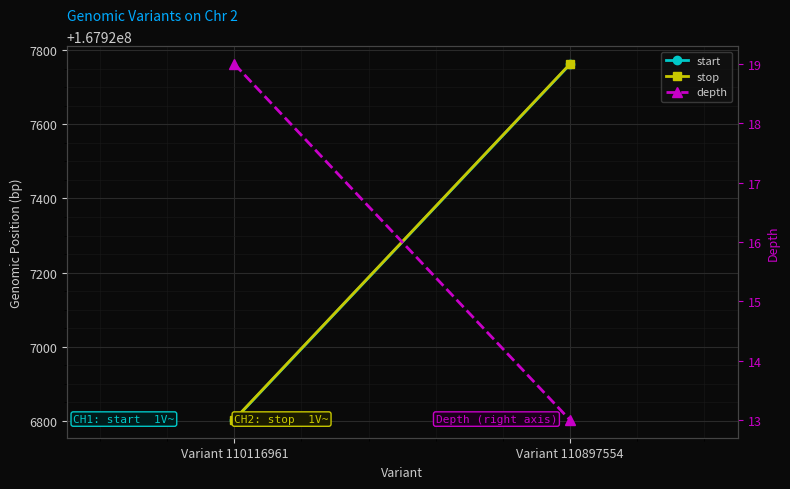

Which series has the largest total across all categories?

stop